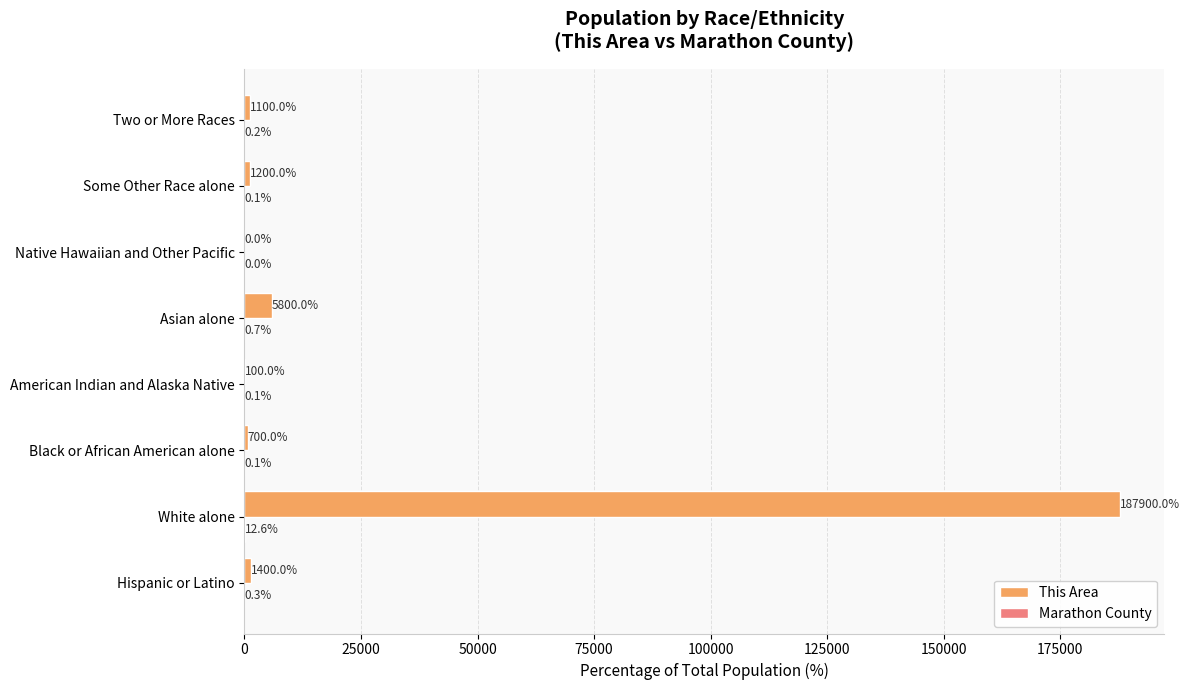

At which category is the sum across all series the highest?

White alone